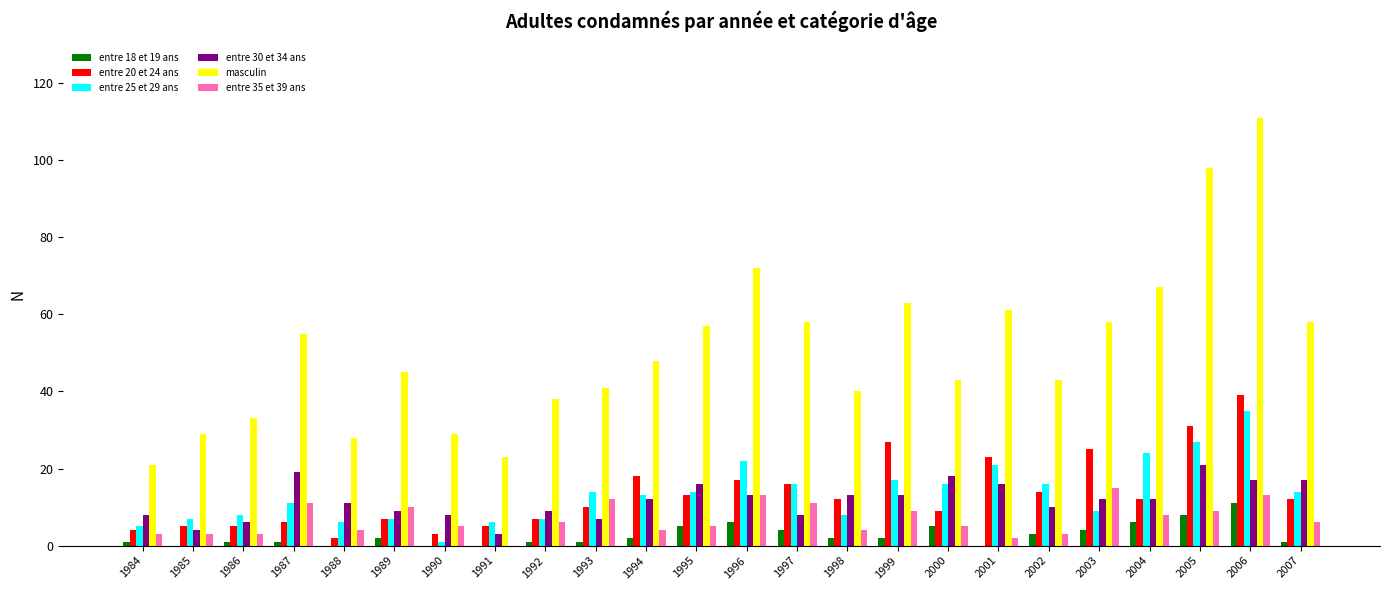

Reading left to right, extract all data points from this chart.

entre 18 et 19 ans: 1984=1	1985=0	1986=1	1987=1	1988=0	1989=2	1990=0	1991=0	1992=1	1993=1	1994=2	1995=5	1996=6	1997=4	1998=2	1999=2	2000=5	2001=0	2002=3	2003=4	2004=6	2005=8	2006=11	2007=1
entre 20 et 24 ans: 1984=4	1985=5	1986=5	1987=6	1988=2	1989=7	1990=3	1991=5	1992=7	1993=10	1994=18	1995=13	1996=17	1997=16	1998=12	1999=27	2000=9	2001=23	2002=14	2003=25	2004=12	2005=31	2006=39	2007=12
entre 25 et 29 ans: 1984=5	1985=7	1986=8	1987=11	1988=6	1989=7	1990=1	1991=6	1992=7	1993=14	1994=13	1995=14	1996=22	1997=16	1998=8	1999=17	2000=16	2001=21	2002=16	2003=9	2004=24	2005=27	2006=35	2007=14
entre 30 et 34 ans: 1984=8	1985=4	1986=6	1987=19	1988=11	1989=9	1990=8	1991=3	1992=9	1993=7	1994=12	1995=16	1996=13	1997=8	1998=13	1999=13	2000=18	2001=16	2002=10	2003=12	2004=12	2005=21	2006=17	2007=17
masculin: 1984=21	1985=29	1986=33	1987=55	1988=28	1989=45	1990=29	1991=23	1992=38	1993=41	1994=48	1995=57	1996=72	1997=58	1998=40	1999=63	2000=43	2001=61	2002=43	2003=58	2004=67	2005=98	2006=111	2007=58
entre 35 et 39 ans: 1984=3	1985=3	1986=3	1987=11	1988=4	1989=10	1990=5	1991=0	1992=6	1993=12	1994=4	1995=5	1996=13	1997=11	1998=4	1999=9	2000=5	2001=2	2002=3	2003=15	2004=8	2005=9	2006=13	2007=6